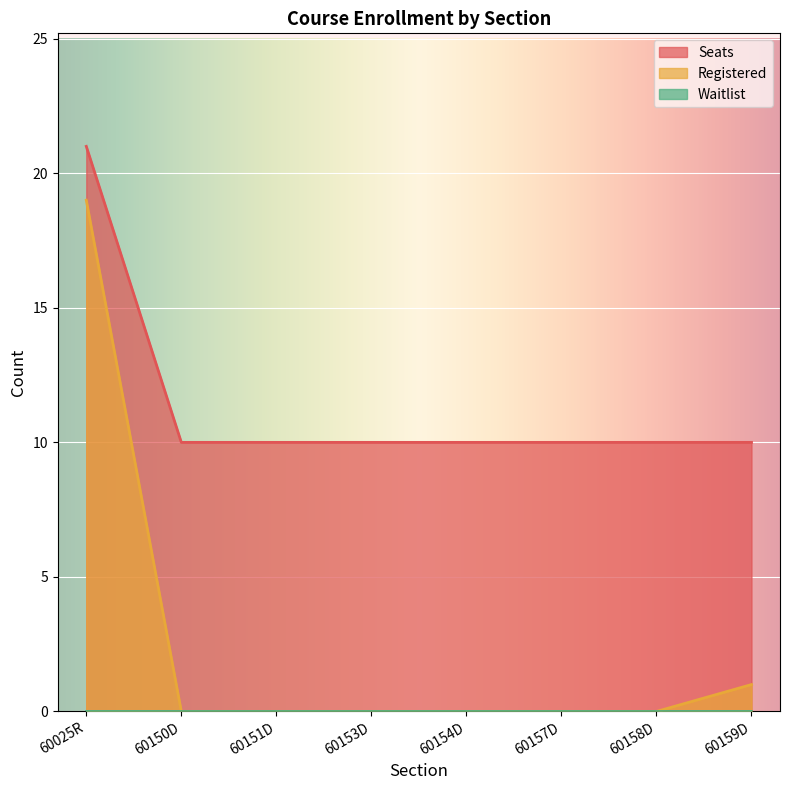

Which category has the highest value across all series?

60025R